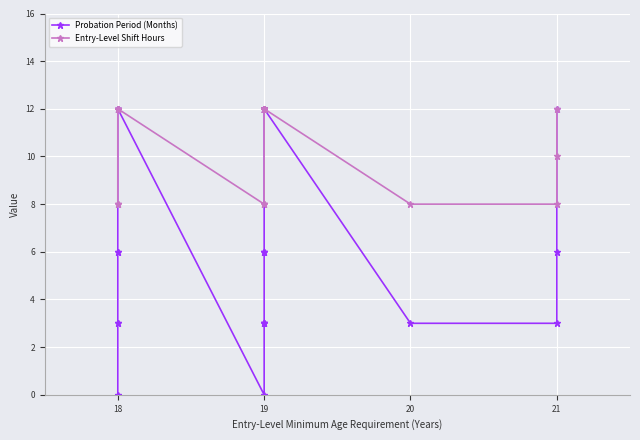

Which category has the lowest value in the Entry-Level Shift Hours series?

18